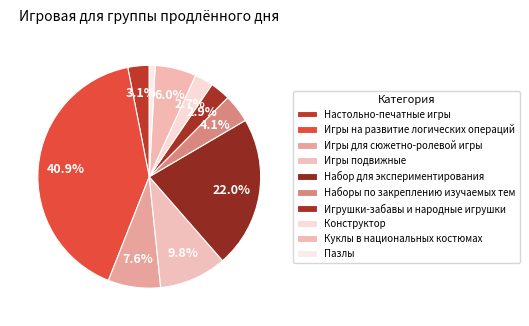

Is Настольно-печатные игры the majority of the pie?

No